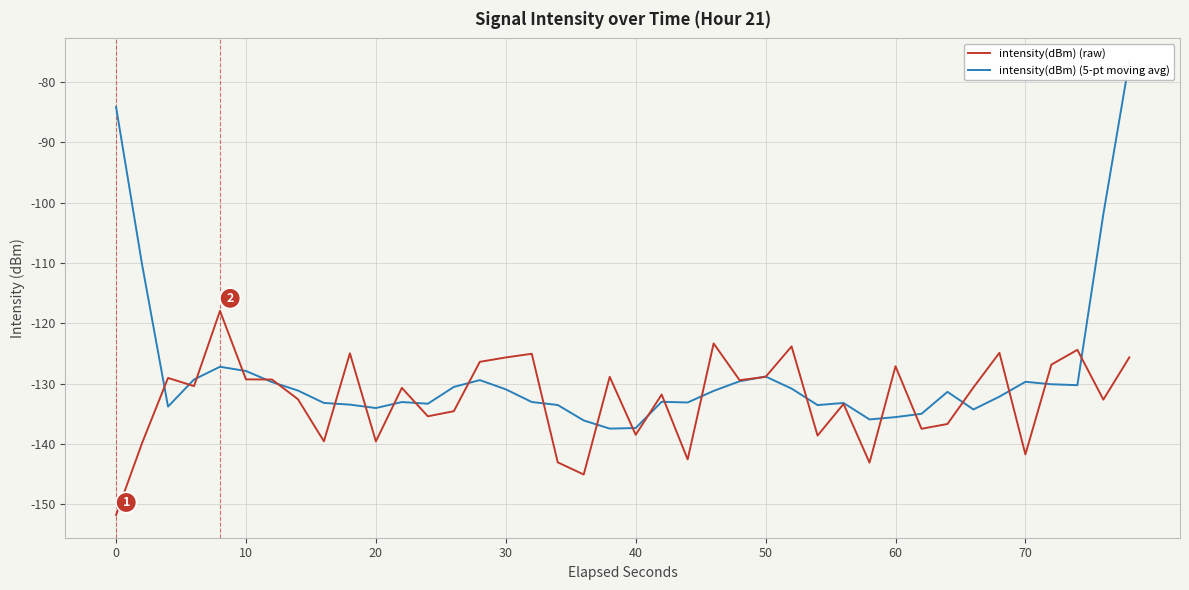

What is the minimum value for intensity(dBm) (raw)?

-151.8